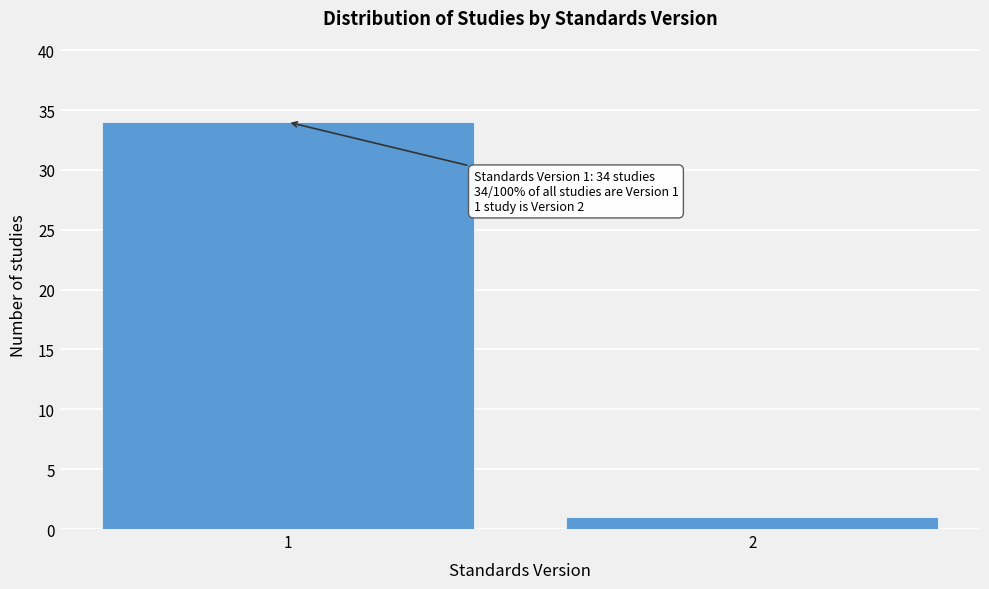

Reading left to right, what are all the values shown in this chart?

1=34	2=1